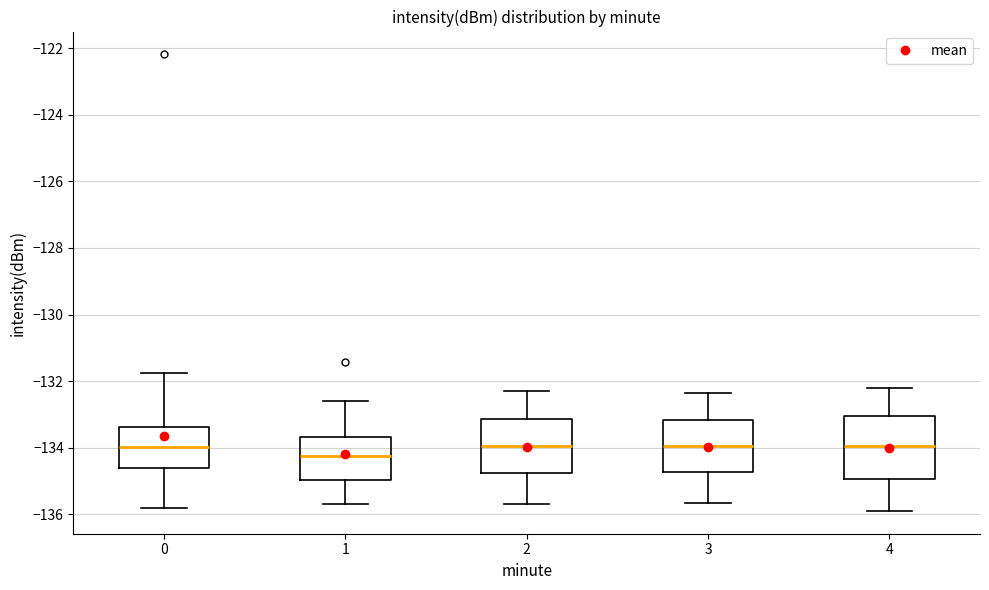

Which box is the tallest, from its lower edge to its upper edge?

4